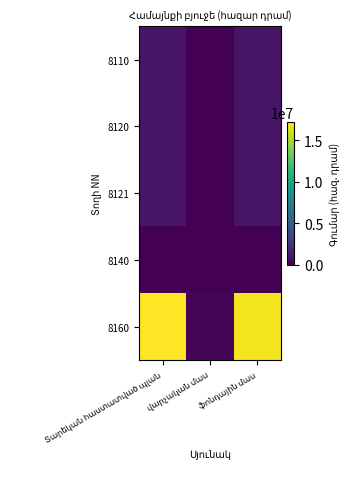

Rank the series at Տարեկան հաստատված պլան from lowest to highest value.

8140, 8110, 8120, 8121, 8160